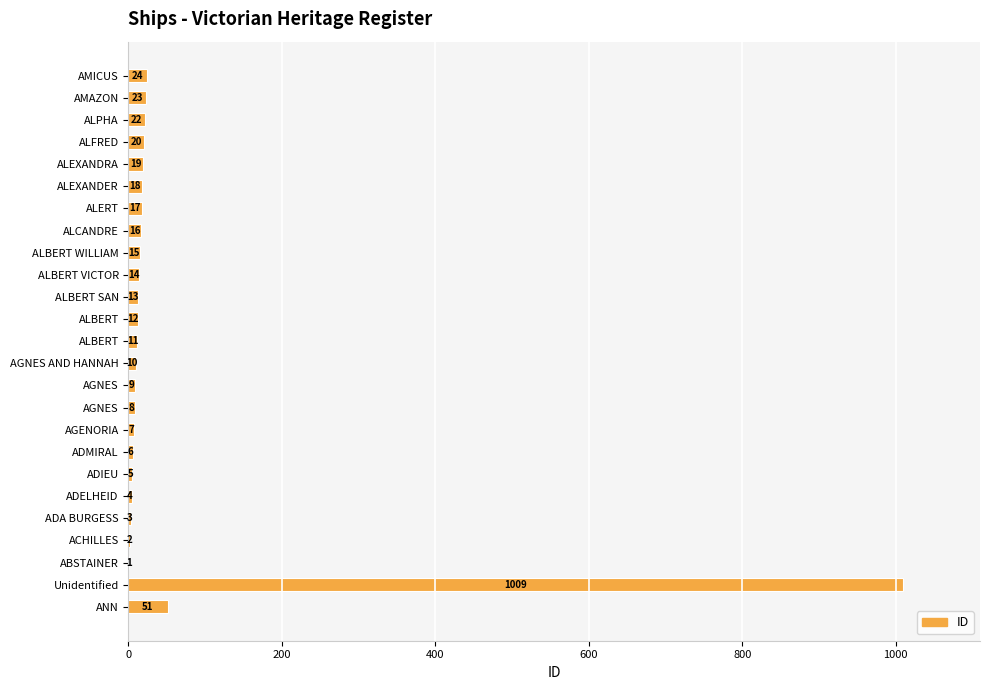

Count the number of categories in the chart.

25